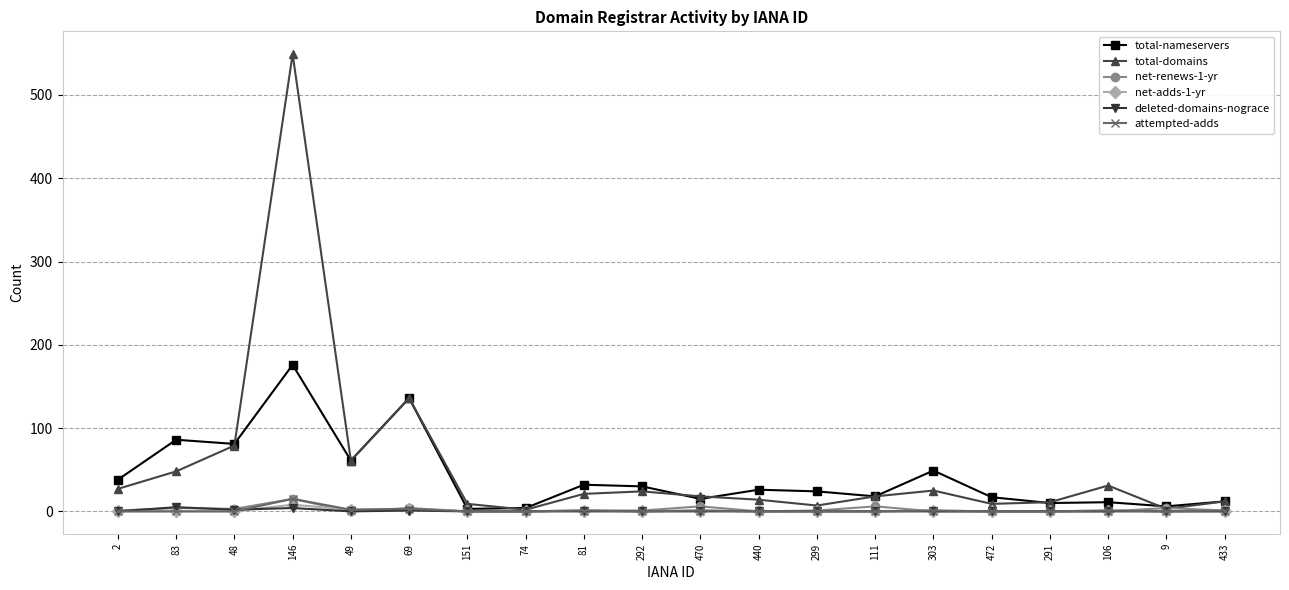

Is it true that total-domains equals 136 at 69?

True